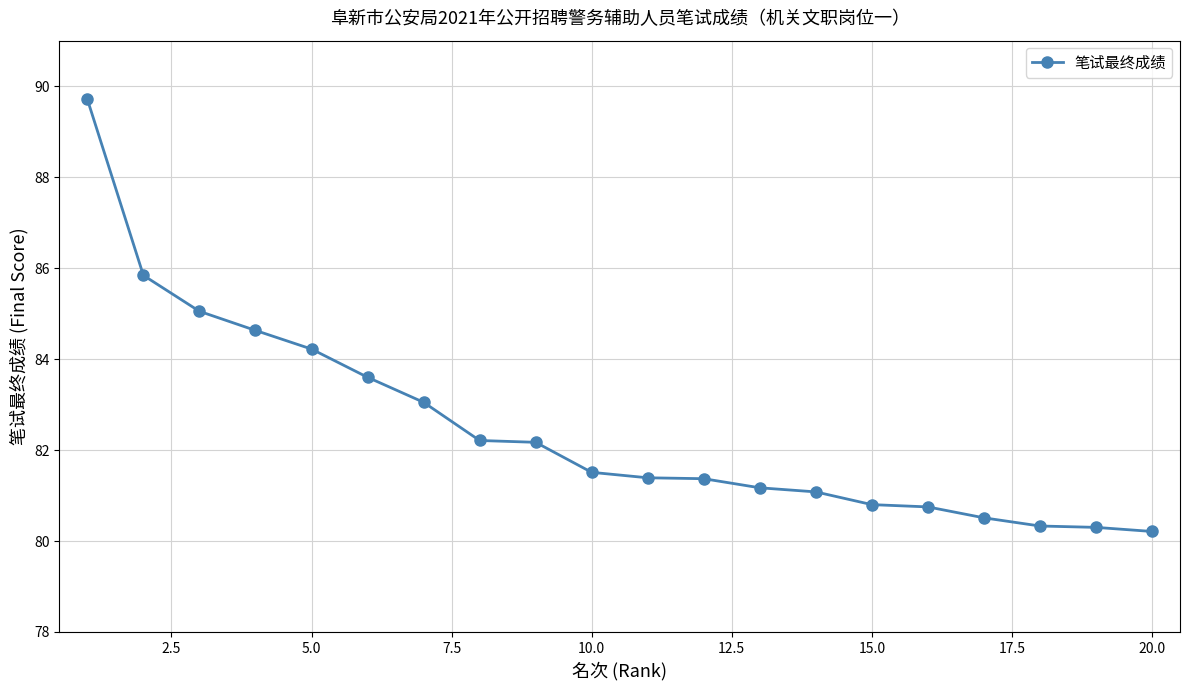

What is the average value?

82.5